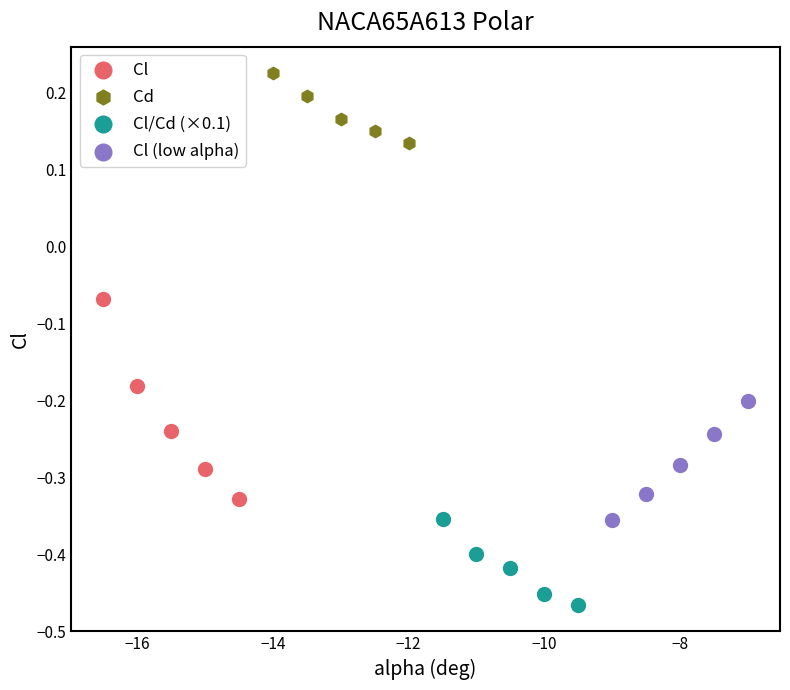

Which series has the largest Y range (max minus min)?

Cl